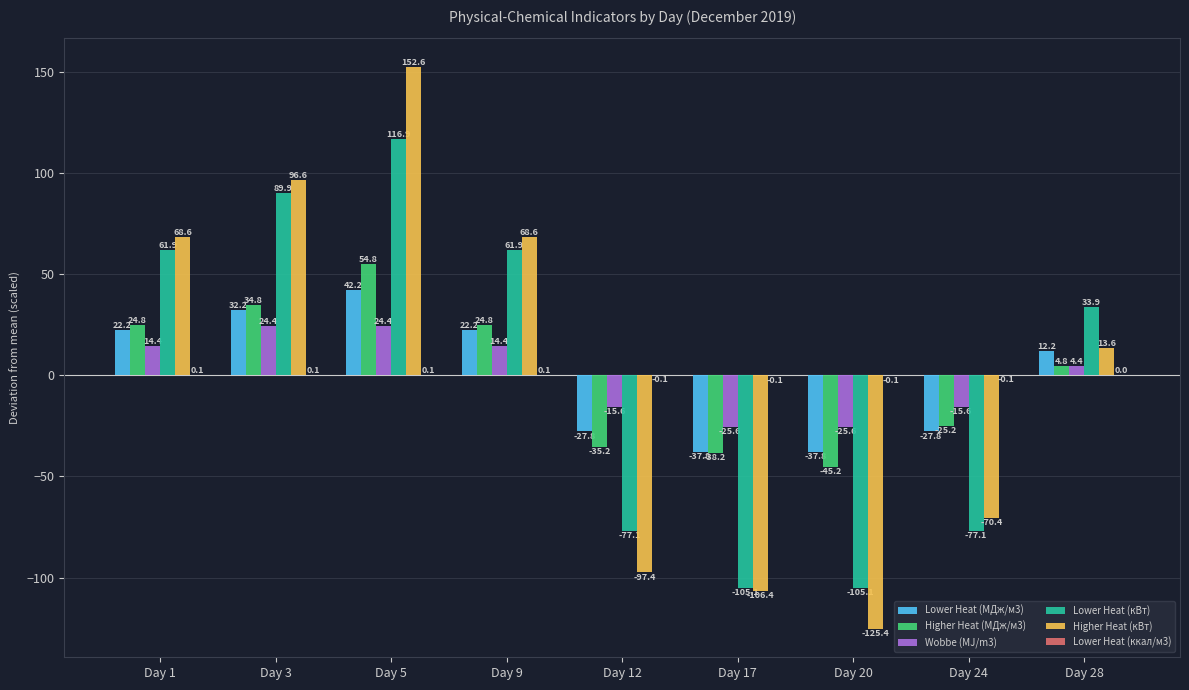

At which label does Lower Heat (МДж/м3) first exceed 12?

Day 1